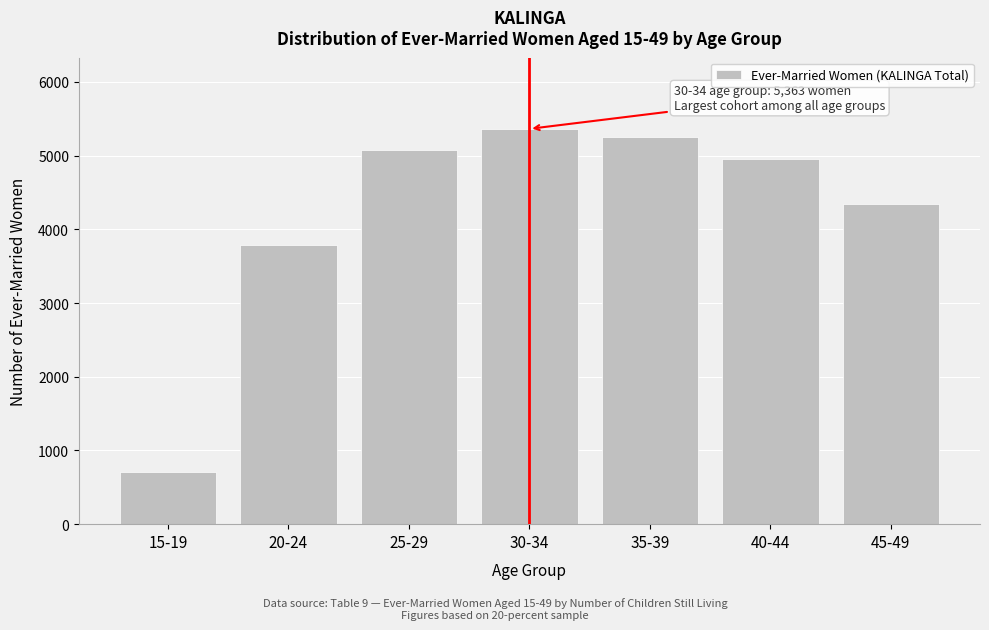

Reading left to right, what are all the values shown in this chart?

701	3793	5082	5363	5255	4950	4345